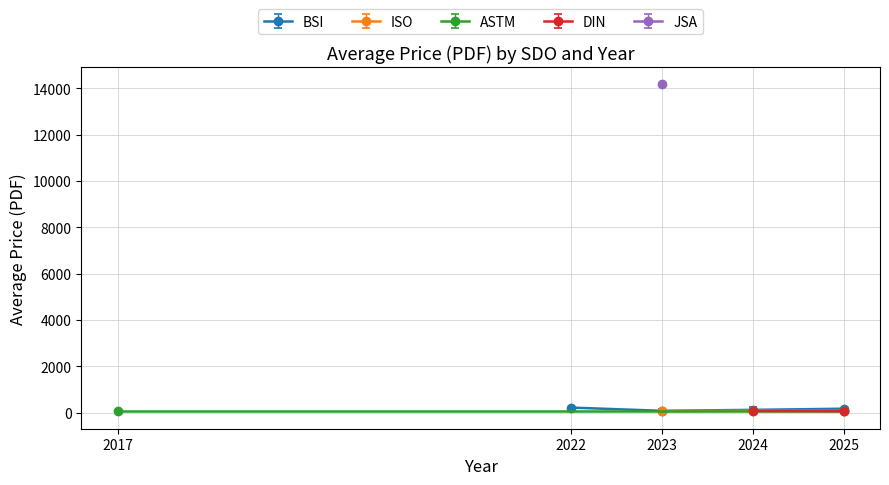

What is the value of the BSI point at the 1st from the left?

222.0